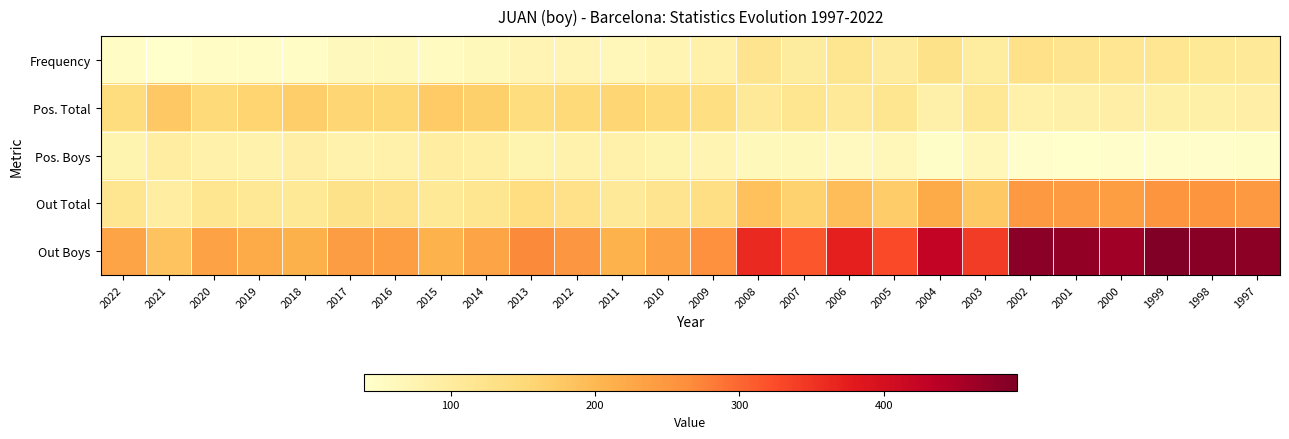

Rank the series by their maximum value, from highest to lowest.

Out Boys, Out Total, Pos. Total, Frequency, Pos. Boys